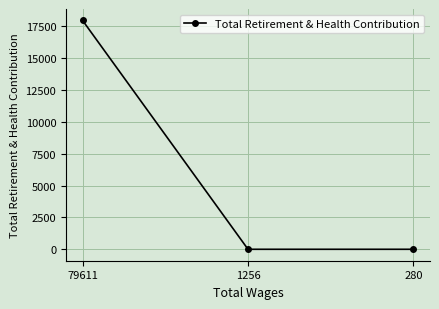

What is the sum of the values at 1256 and 79611?

17951